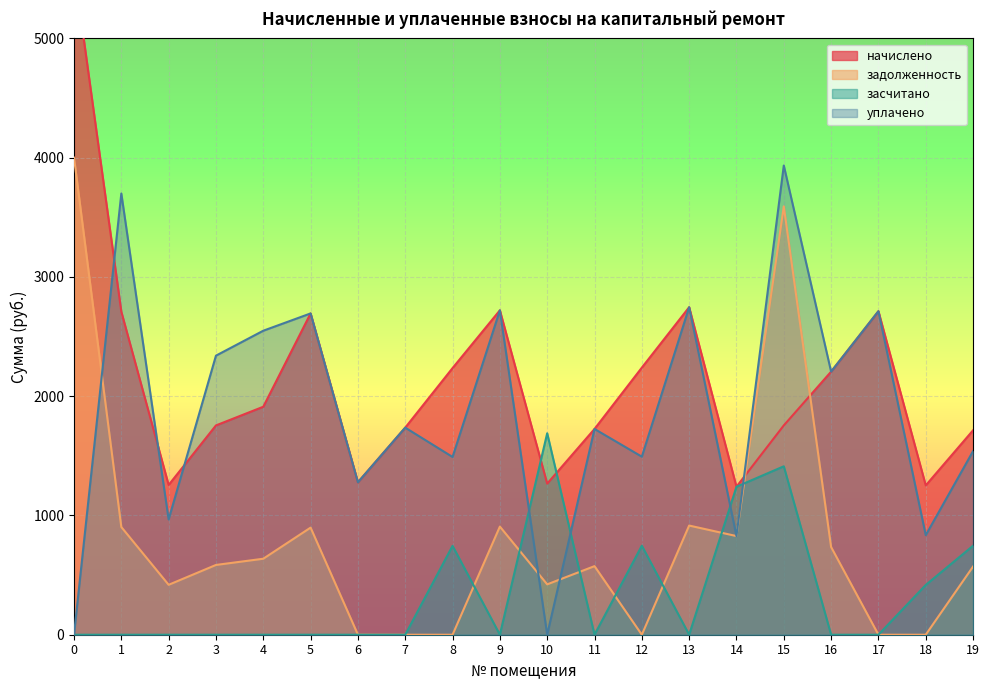

How many data points in начислено are above 1911?

10